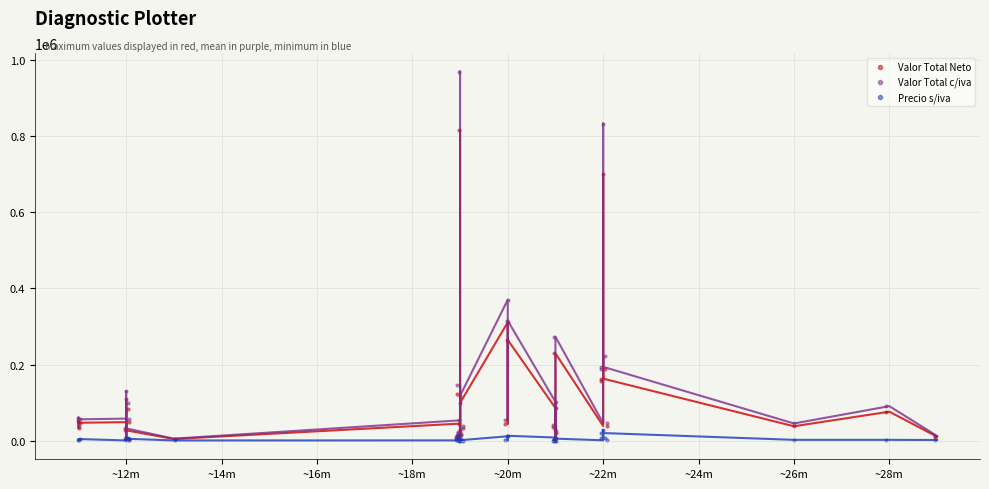

In the Valor Total c/iva series, what Y value is closest to 485534?

370197